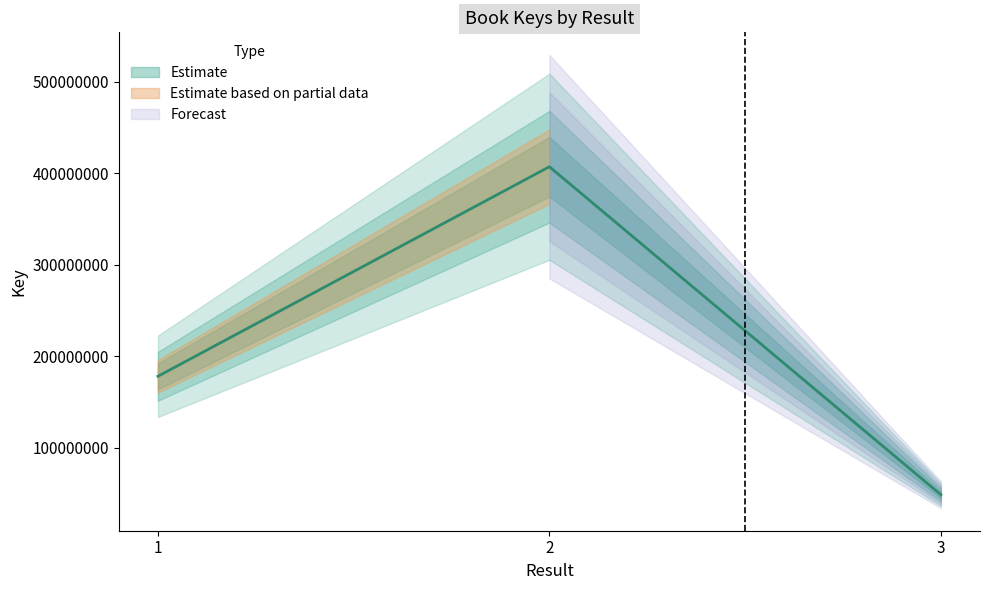

What is the difference between the values at 2 and 1?

229001732